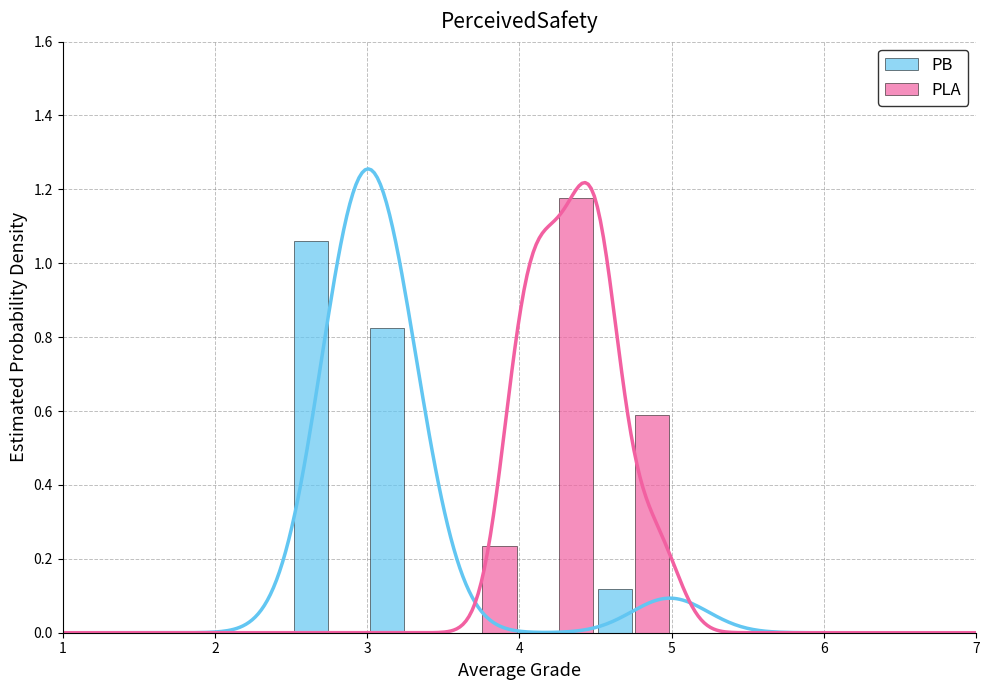

What is the sum of all PB values?

2.0